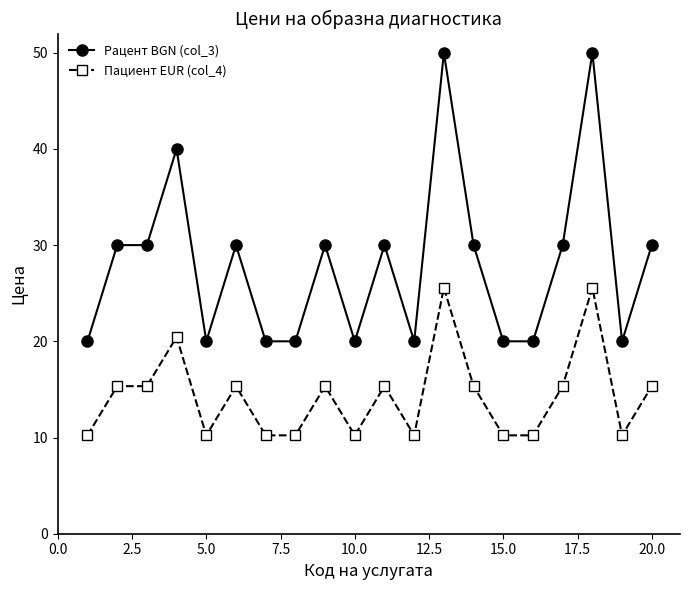

What is the greatest value displayed?

50.0